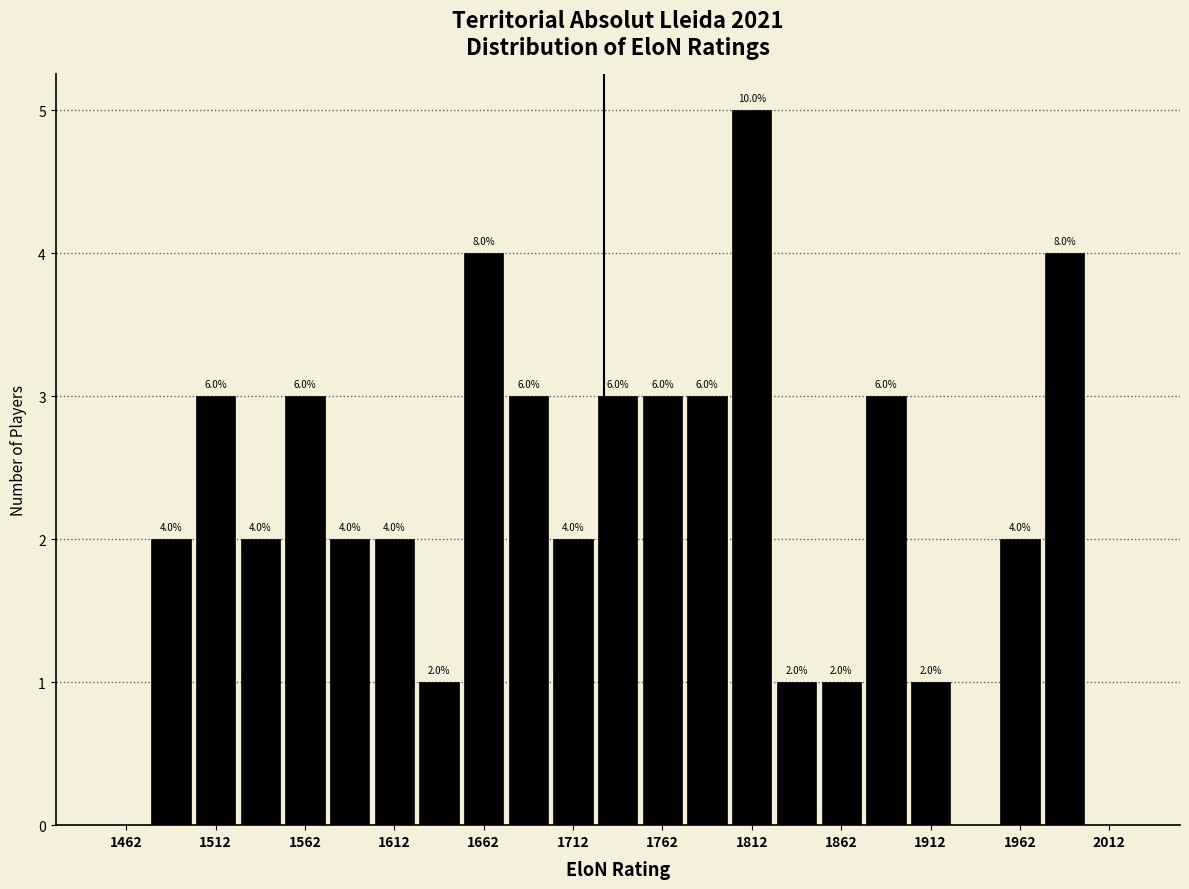

Over which range of the x-axis is the bar tallest?

1800 to 1825